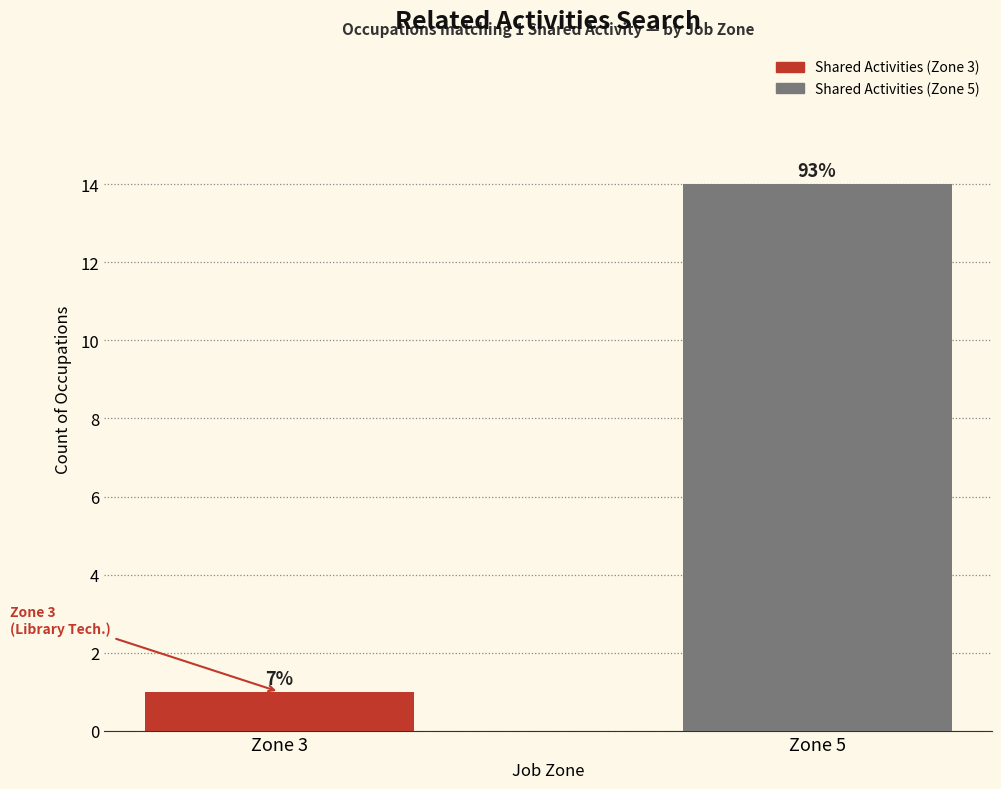

What is the sum of all values?

15